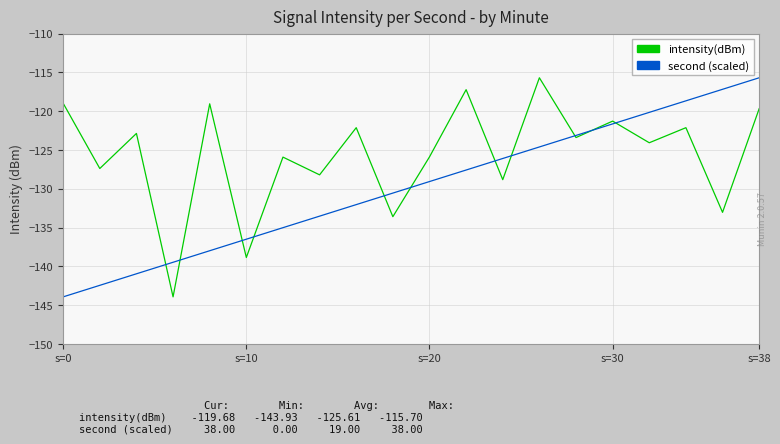

What is the highest value of the intensity(dBm) series?

-115.7